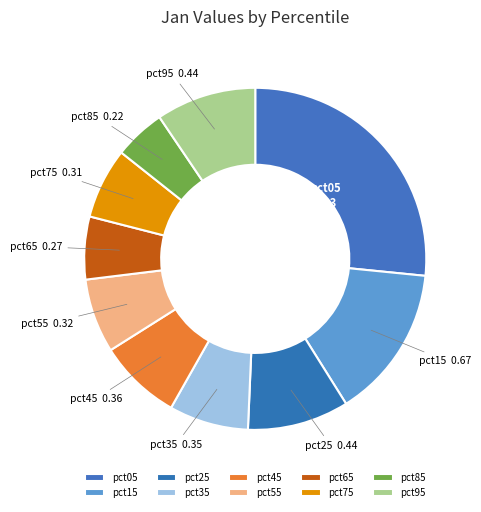

Between pct45 and pct25, which is larger?

pct25